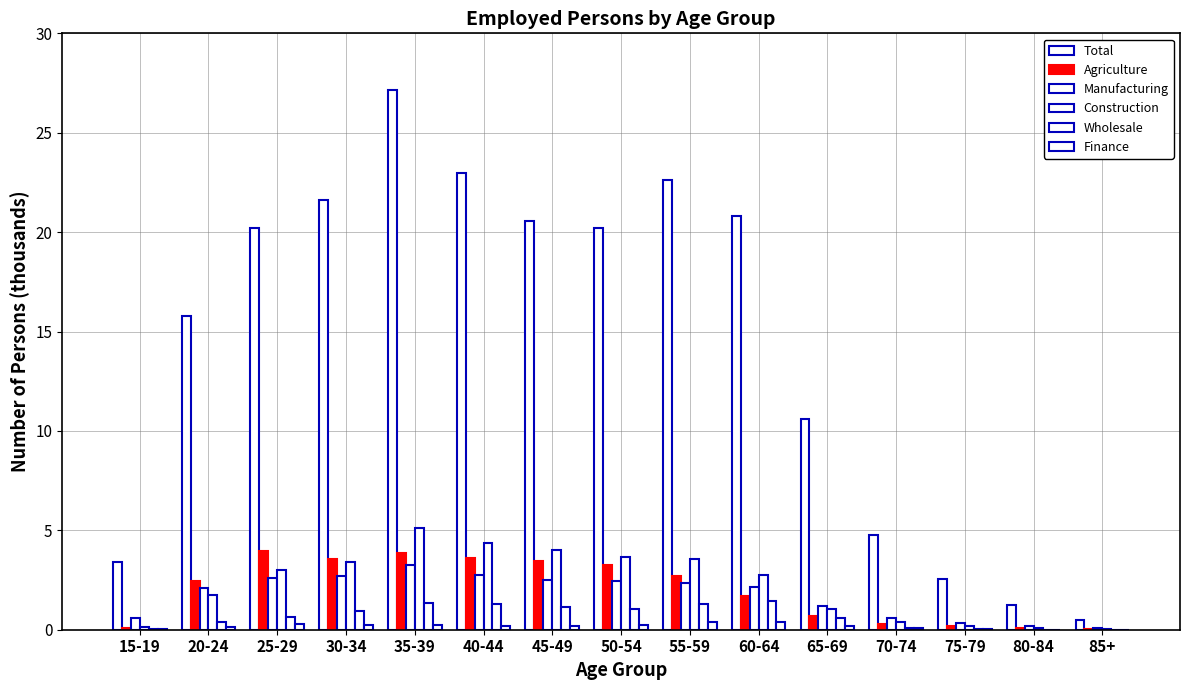

Is it true that Agriculture equals 0.1 at 80-84?

True